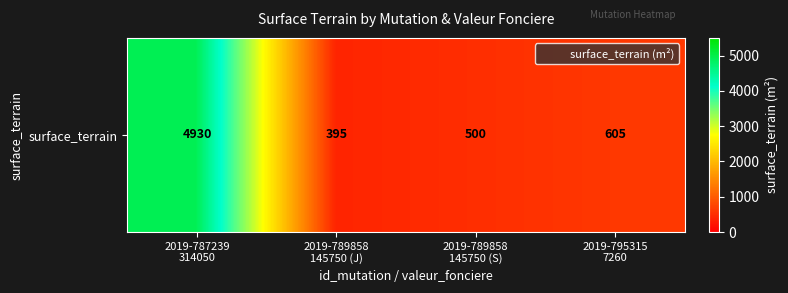

Which has a higher value, 2019-789858
145750 (S) or 2019-795315
7260?

2019-795315
7260